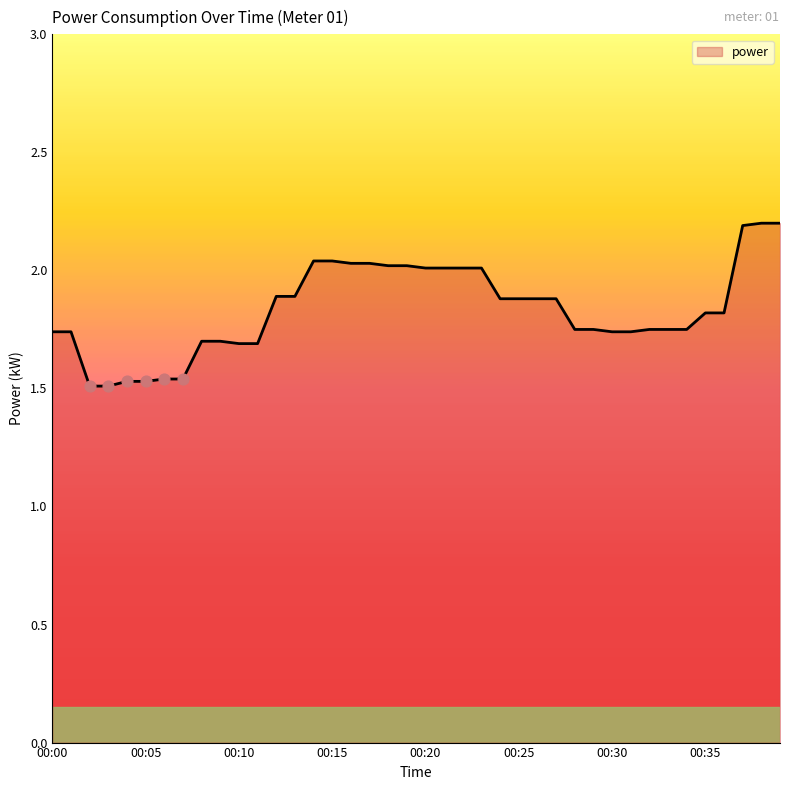

What is the difference between the maximum and minimum values?

0.7